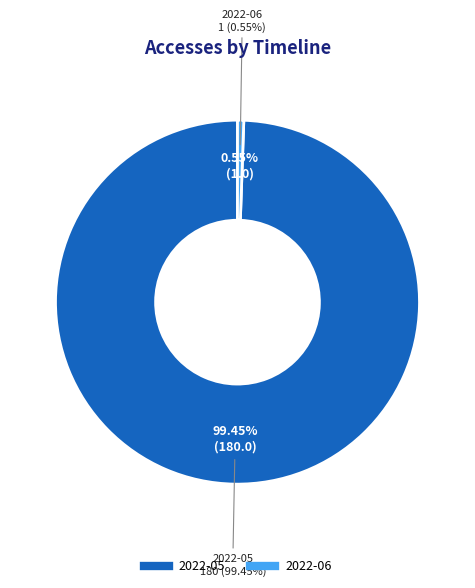

Is it true that 2022-06-01T00:00:00.000Z is 1% of the pie?

True